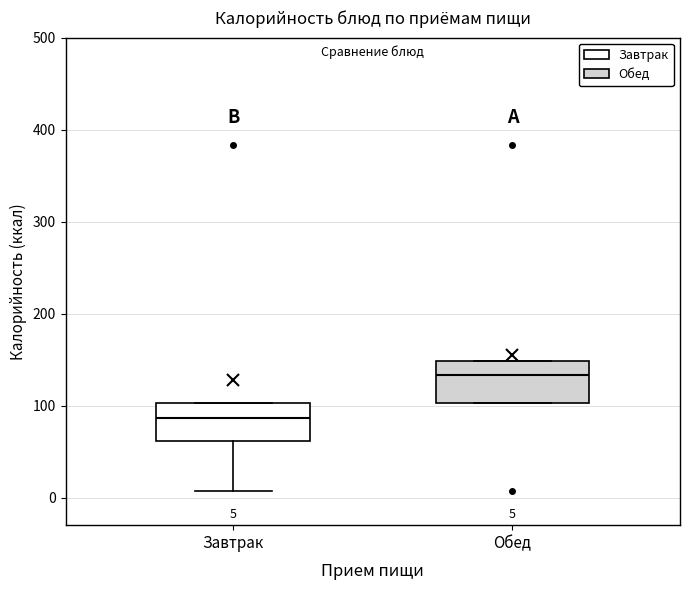

Which box's median line is the highest?

Обед